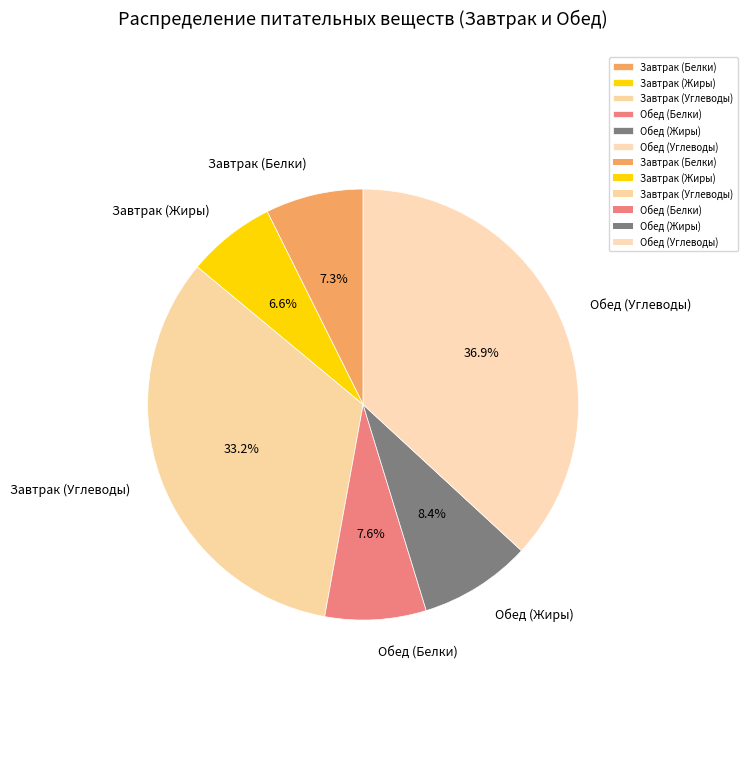

How much of the chart is everything except Завтрак (Жиры)?

93.4%